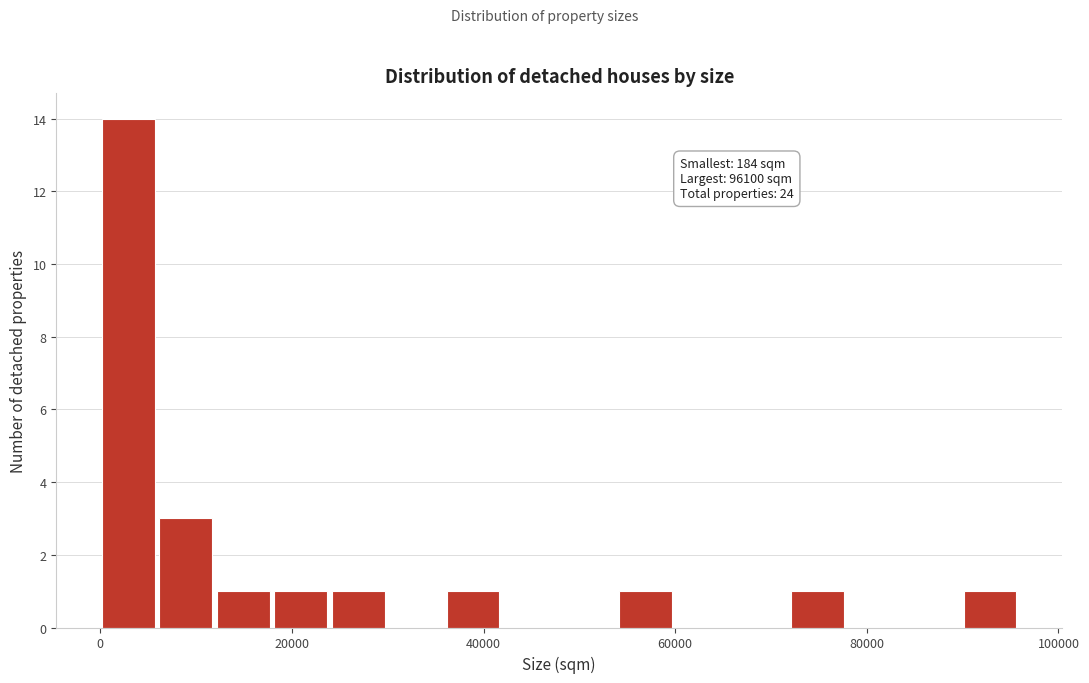

Around what value on the x-axis is the tallest bar? Give the approximate position of its centre, as read against the axis.

2000